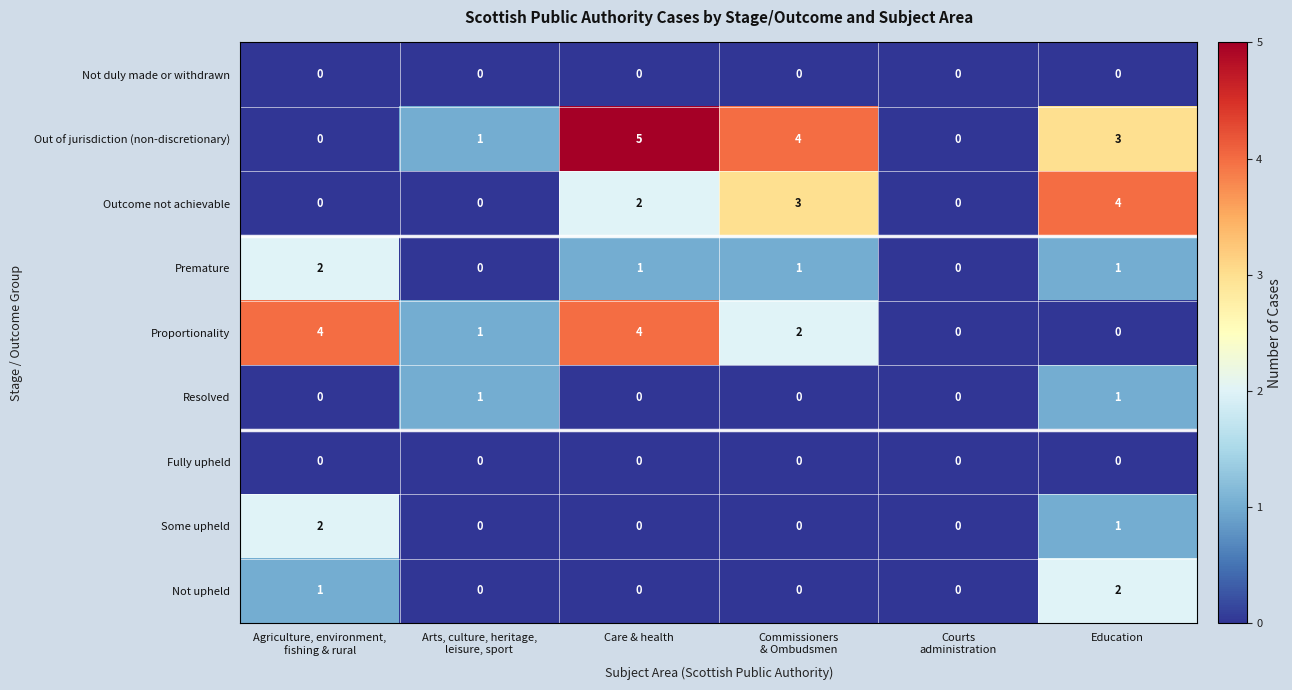

Which series has the largest range (max minus min)?

Out of jurisdiction (non-discretionary)